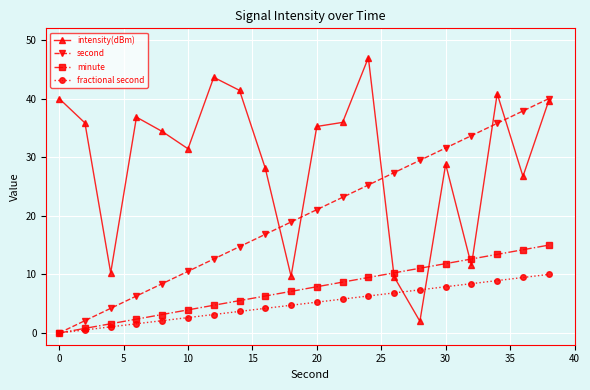

Which series has the widest spread of values?

intensity(dBm)